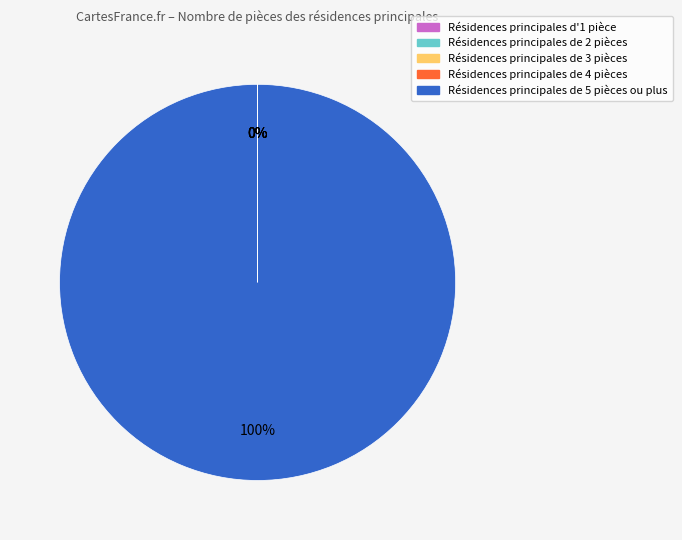

Does any single category account for the majority?

Yes